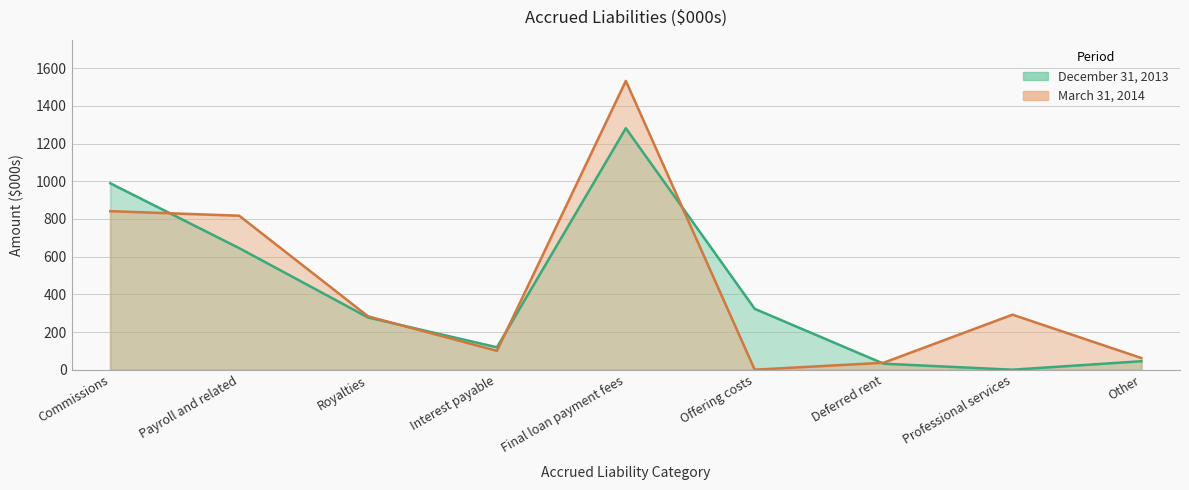

What is the average value of the December 31, 2013 series?

412